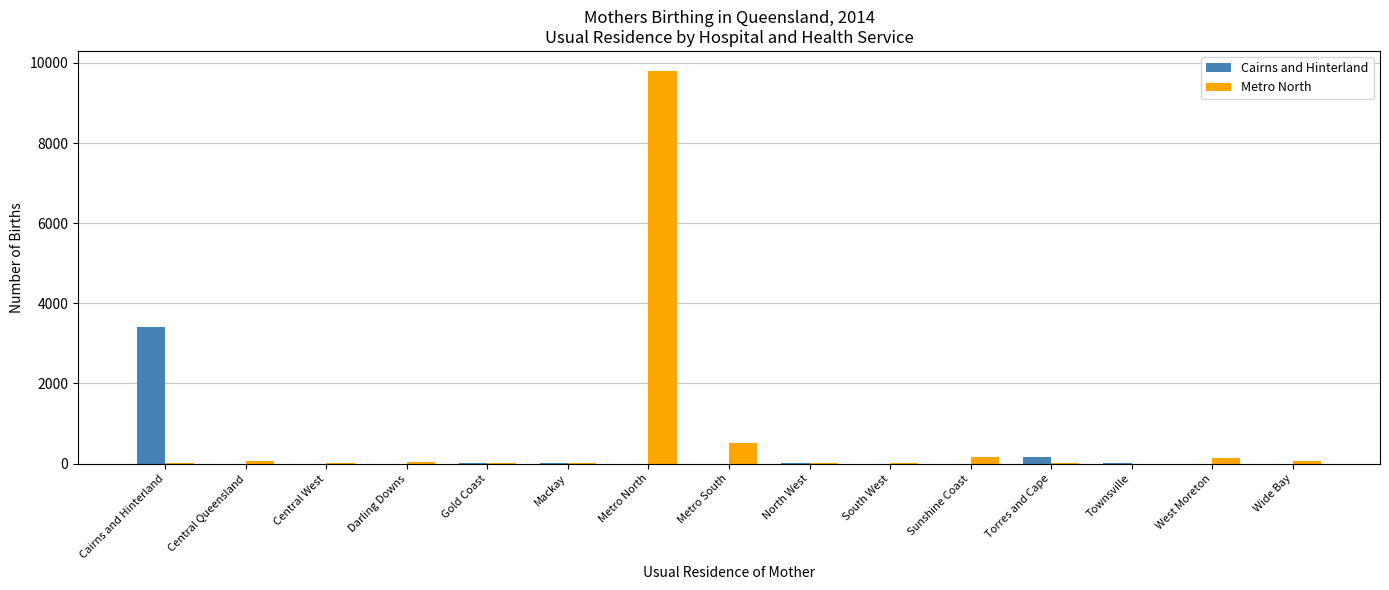

At which label is Metro North closest to 4905?

Metro South